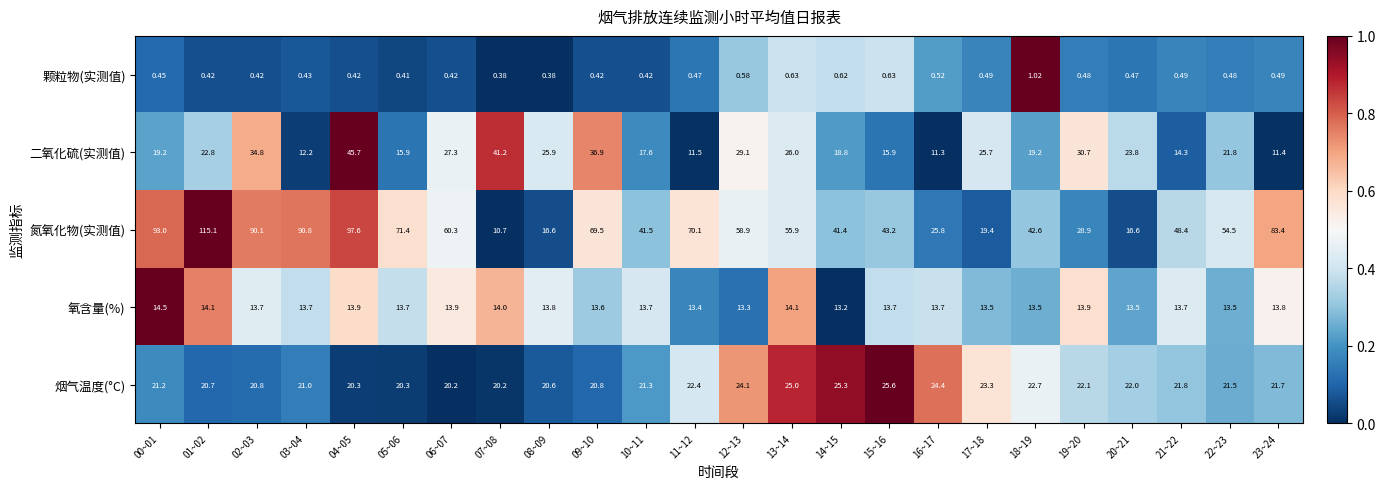

Which series changed the most between 08~09 and 19~20?

氮氧化物(实测值)